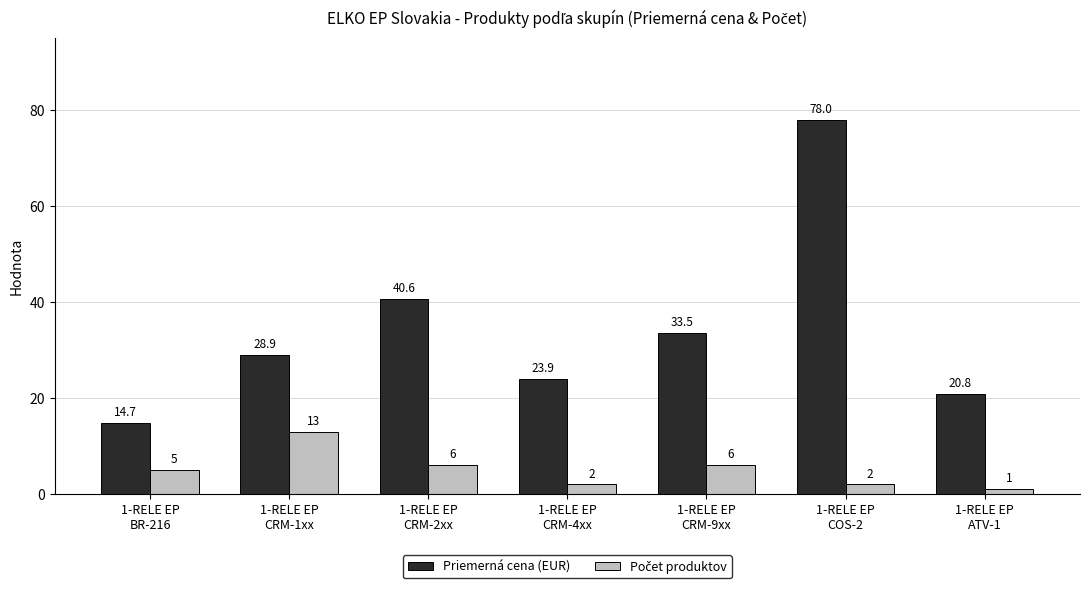

Where is Priemerná cena (EUR) nearest to the value 46?

1-RELE EP
CRM-2xx